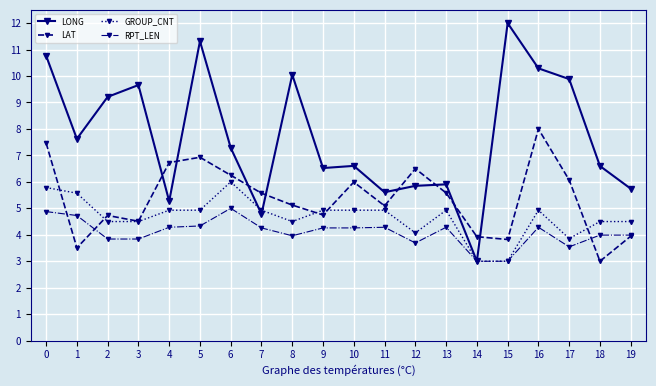

True or false: LAT and GROUP_CNT intersect in this chart.

True